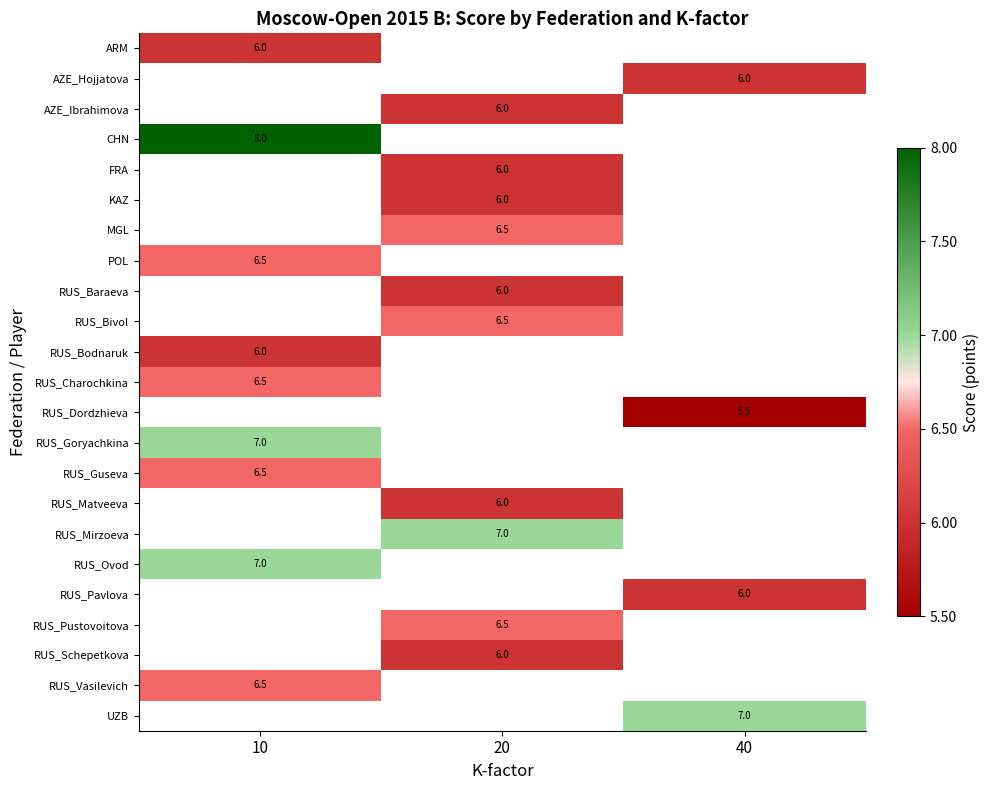

The RUS_Goryachkina series shows 11.5 at 10. True or false?

False